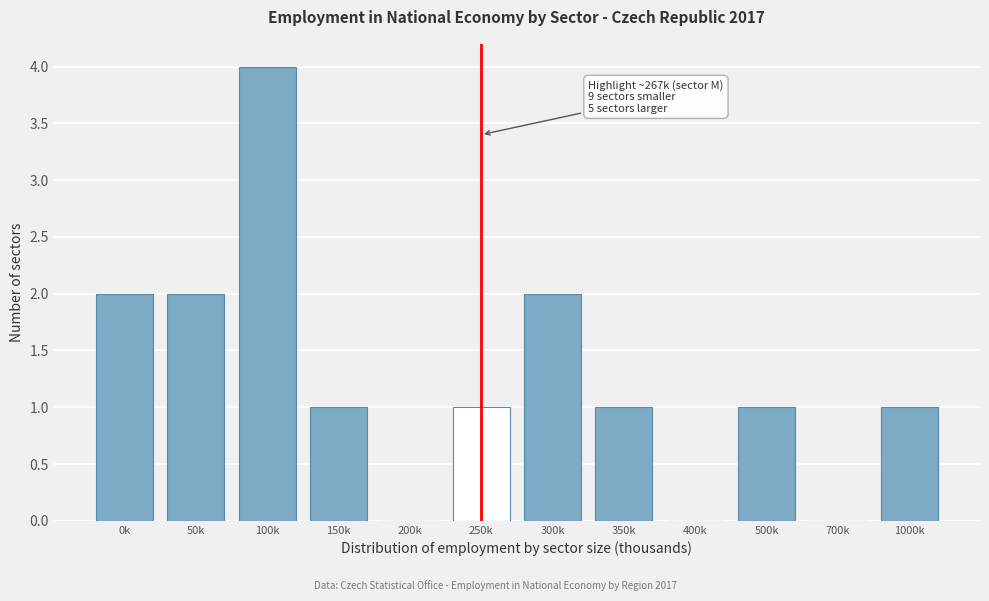

Reading left to right, transcribe all the data shown in this chart.

0k=2	50k=2	100k=4	150k=1	200k=0	250k=1	300k=2	350k=1	400k=0	500k=1	700k=0	1000k=1